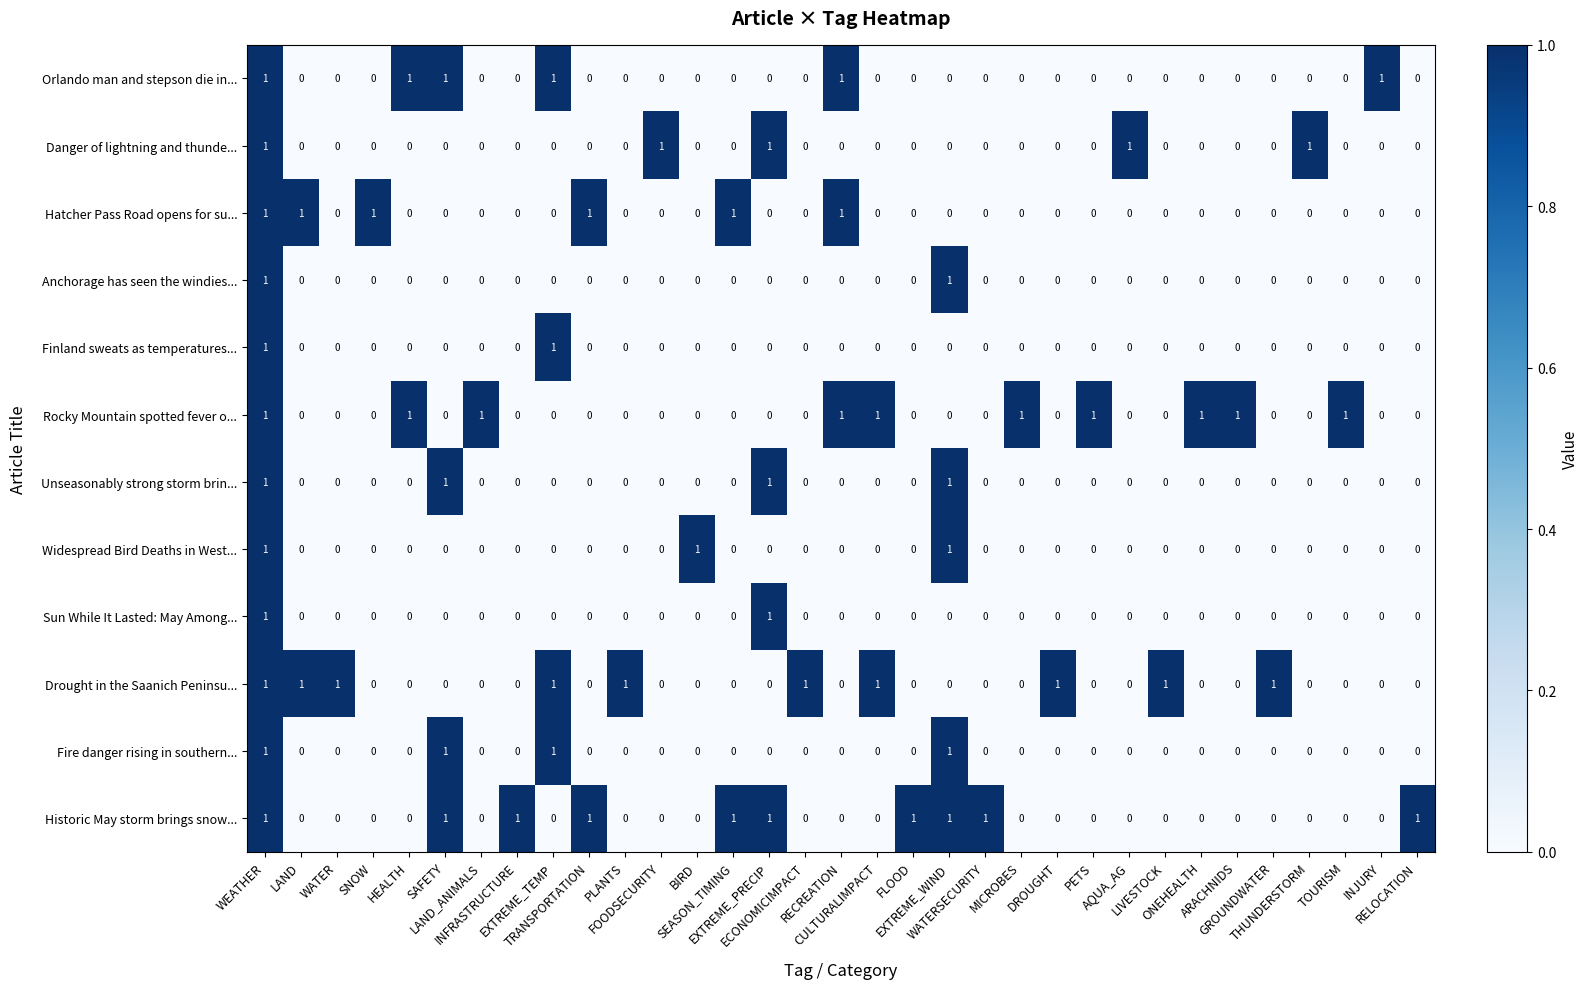

At how many categories does at least one series exceed 0?

33